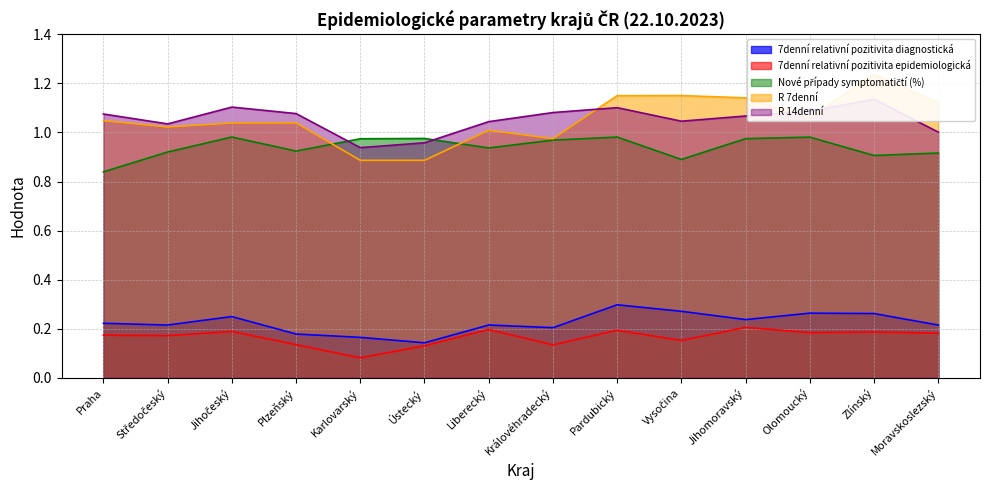

How many lines are shown in the chart?

5